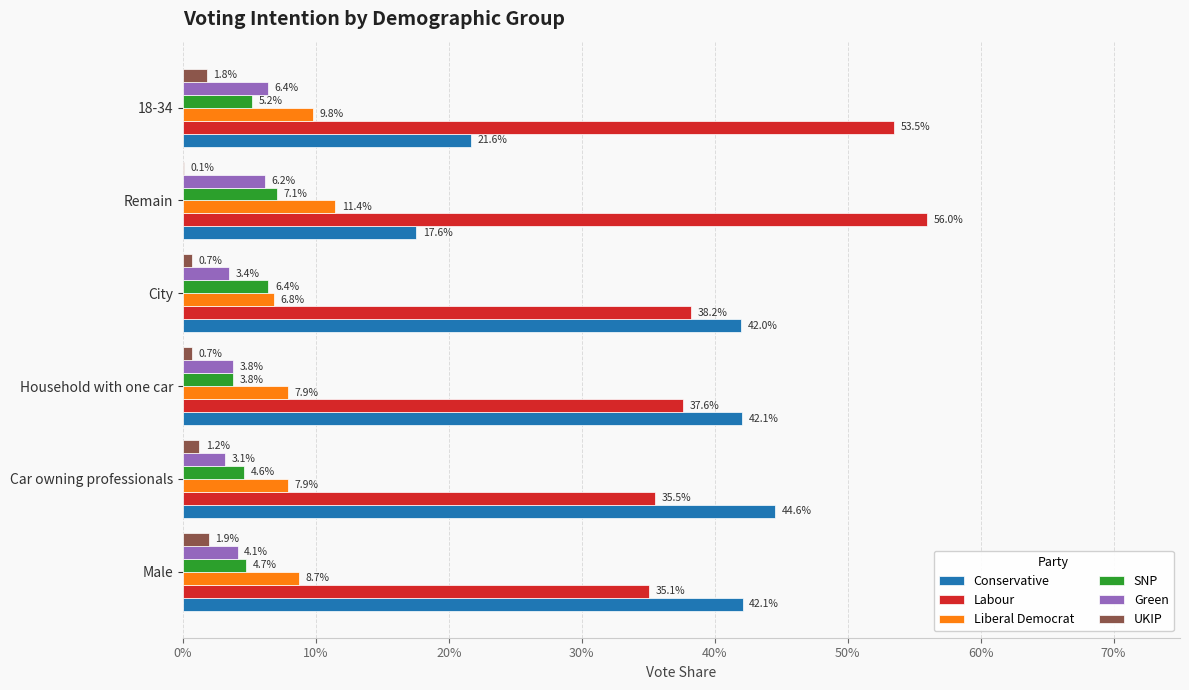

Which series has the largest total across all categories?

Labour